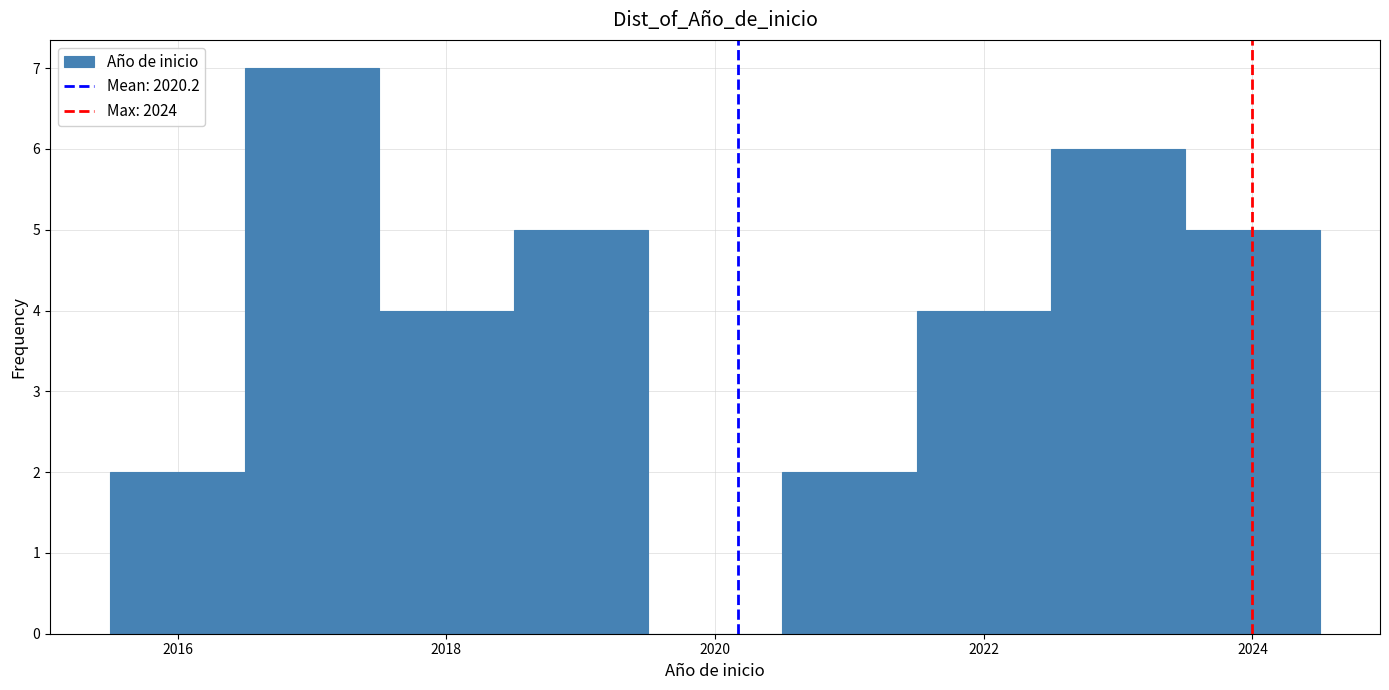

Reading left to right, transcribe this chart: for each bar, give the range it covers on the x-axis and its height. Neither the bar edges nor the heights are printed on the chart, so give them approximately, as read against the axes.

2015.5 to 2016.5: 2
2016.5 to 2017.5: 7
2017.5 to 2018.5: 4
2018.5 to 2019.5: 5
2019.5 to 2020.5: 0
2020.5 to 2021.5: 2
2021.5 to 2022.5: 4
2022.5 to 2023.5: 6
2023.5 to 2024.5: 5